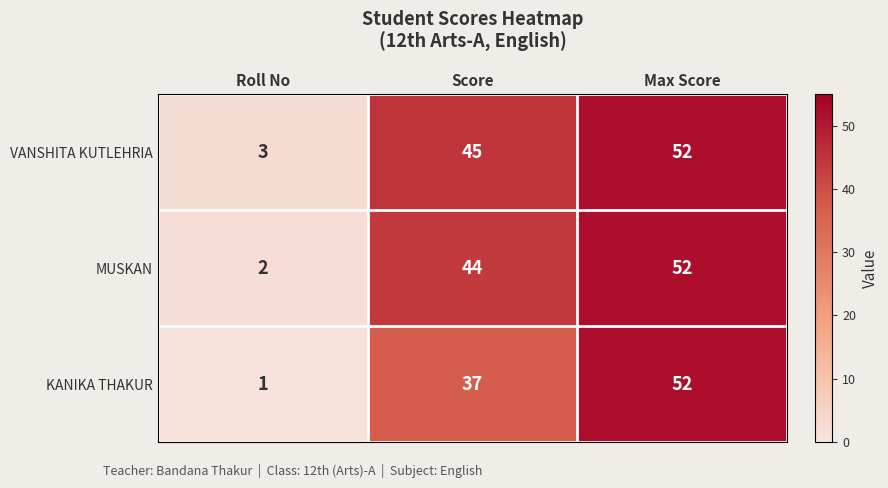

Where is KANIKA THAKUR nearest to the value 26?

Score